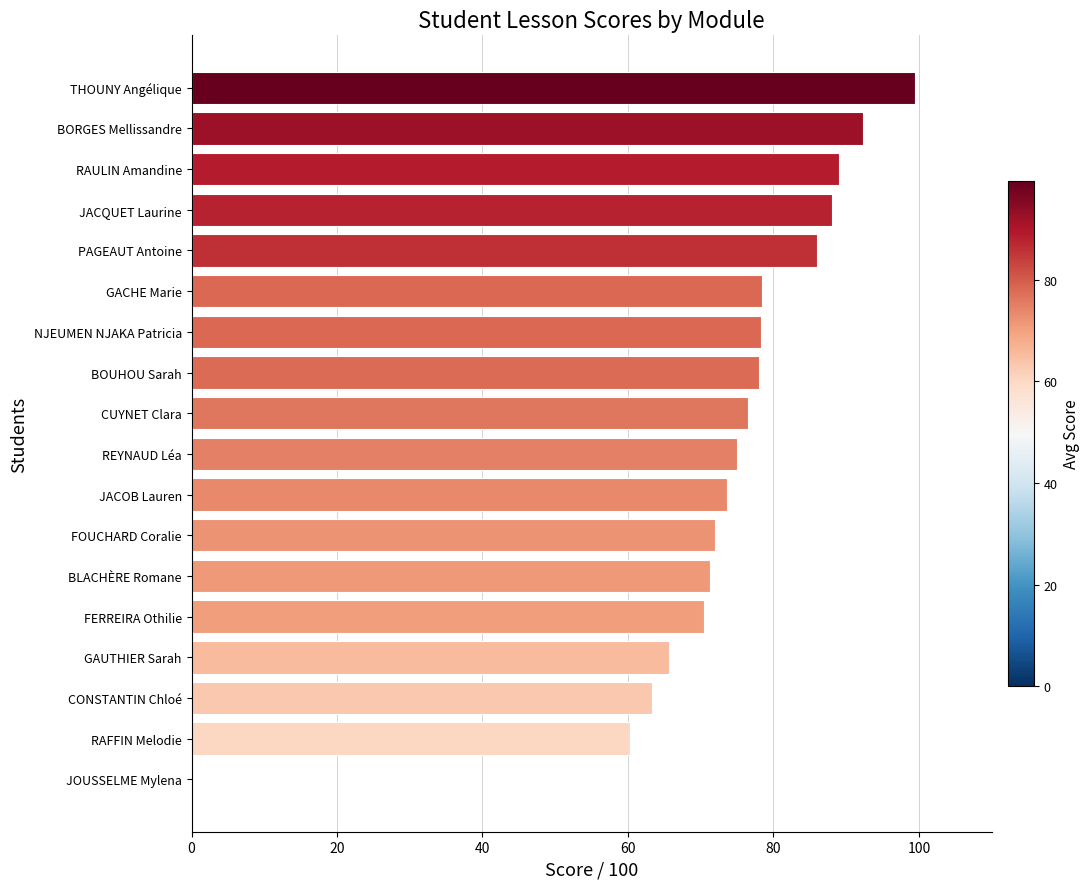

At which label is the value closest to 49?

RAFFIN Melodie